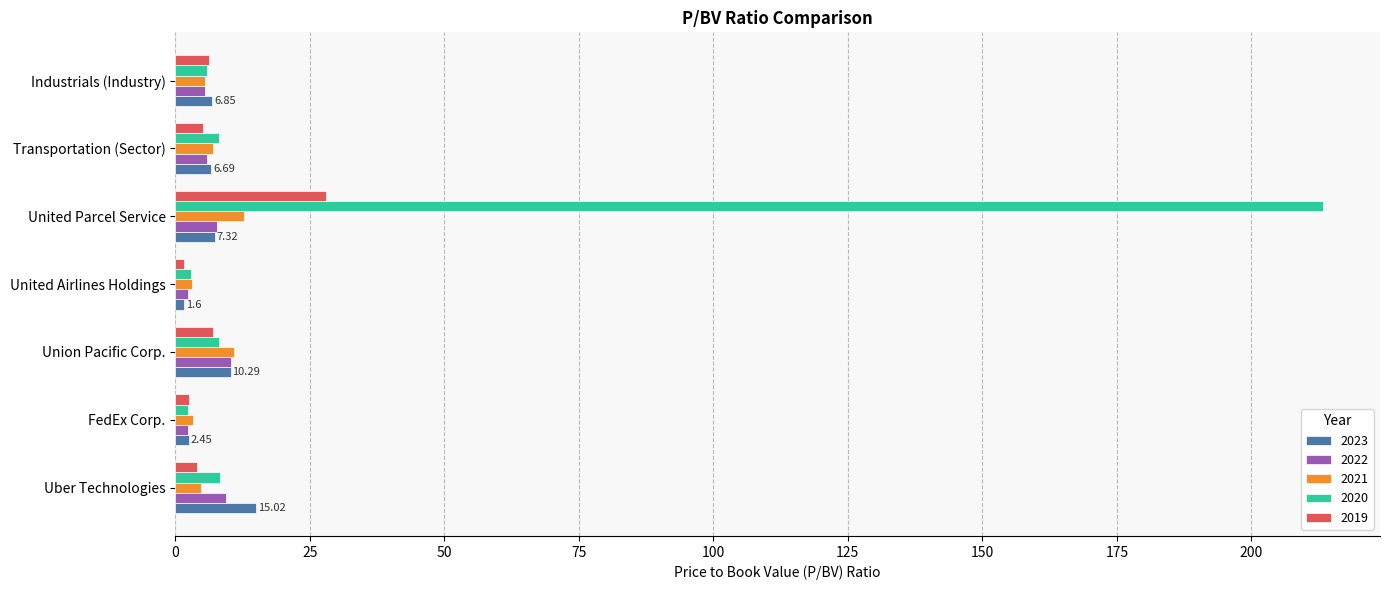

What is the average value of the 2021 series?

6.7